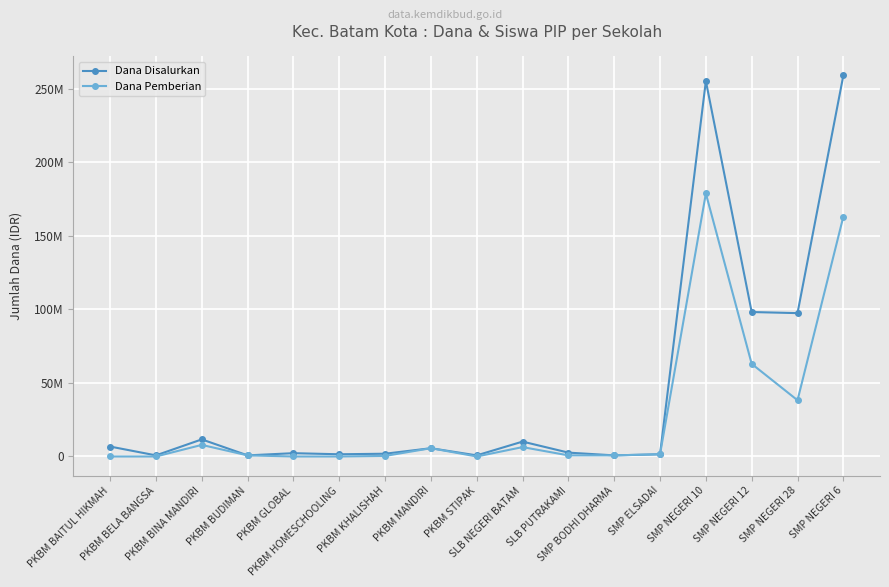

What is the total value across all series at SMP BODHI DHARMA?

1500000